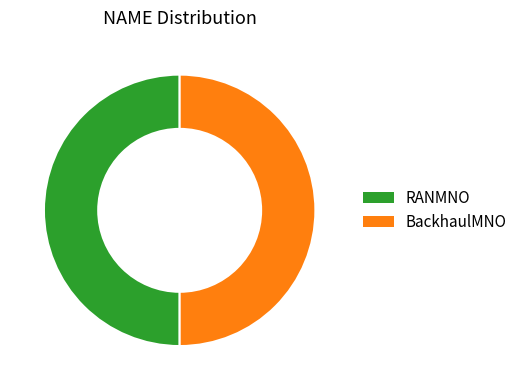

Approximately how many times larger is the value at BackhaulMNO compared to RANMNO?

1.0